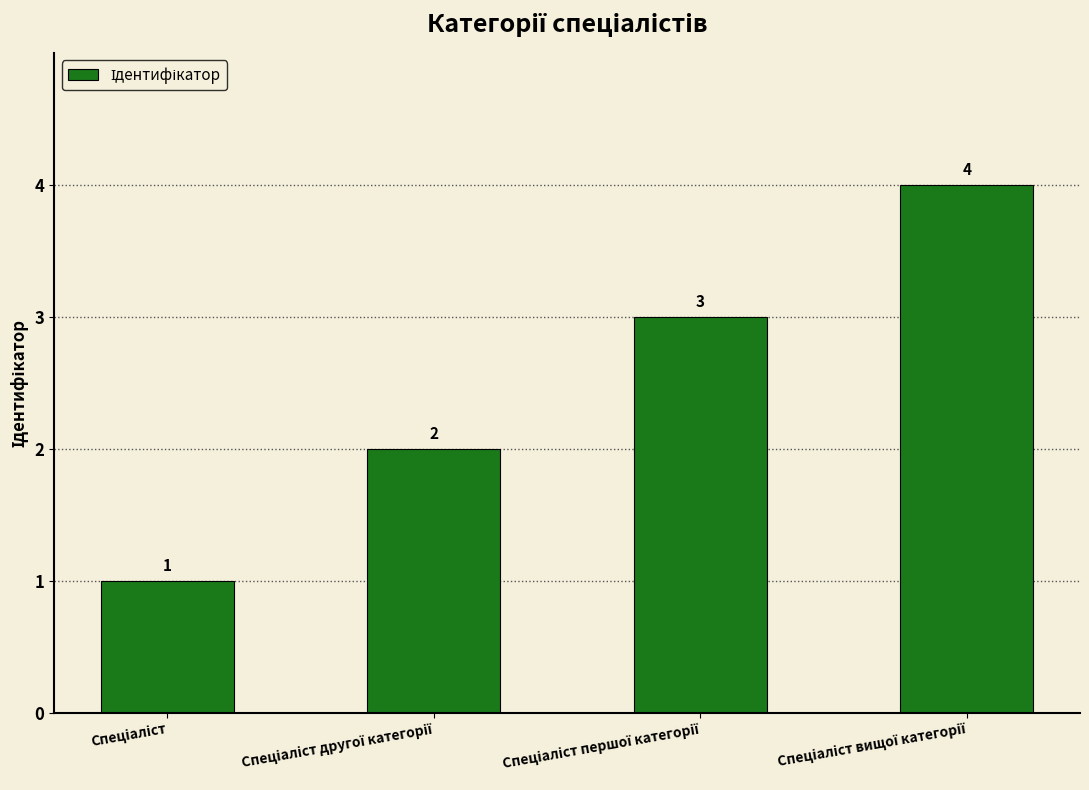

How many values are between 2 and 4?

3